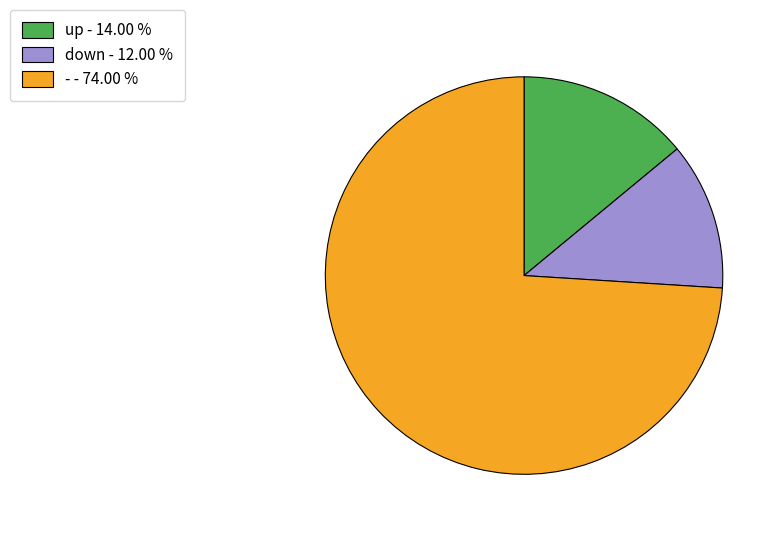

How many slices are in this pie chart?

3